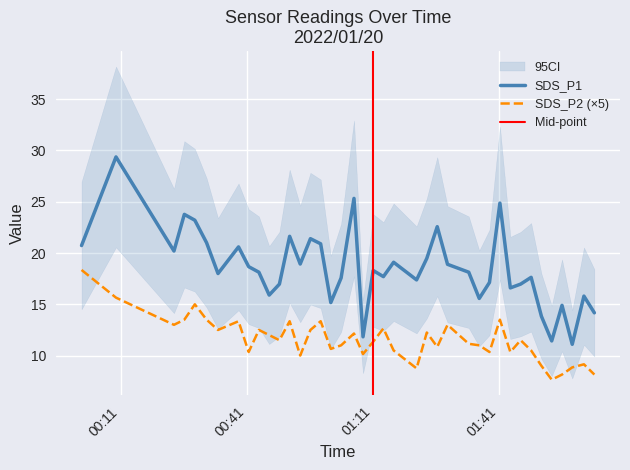

What is the spread (max minus min) of values at 2022/01/20 00:46:21?

3.9